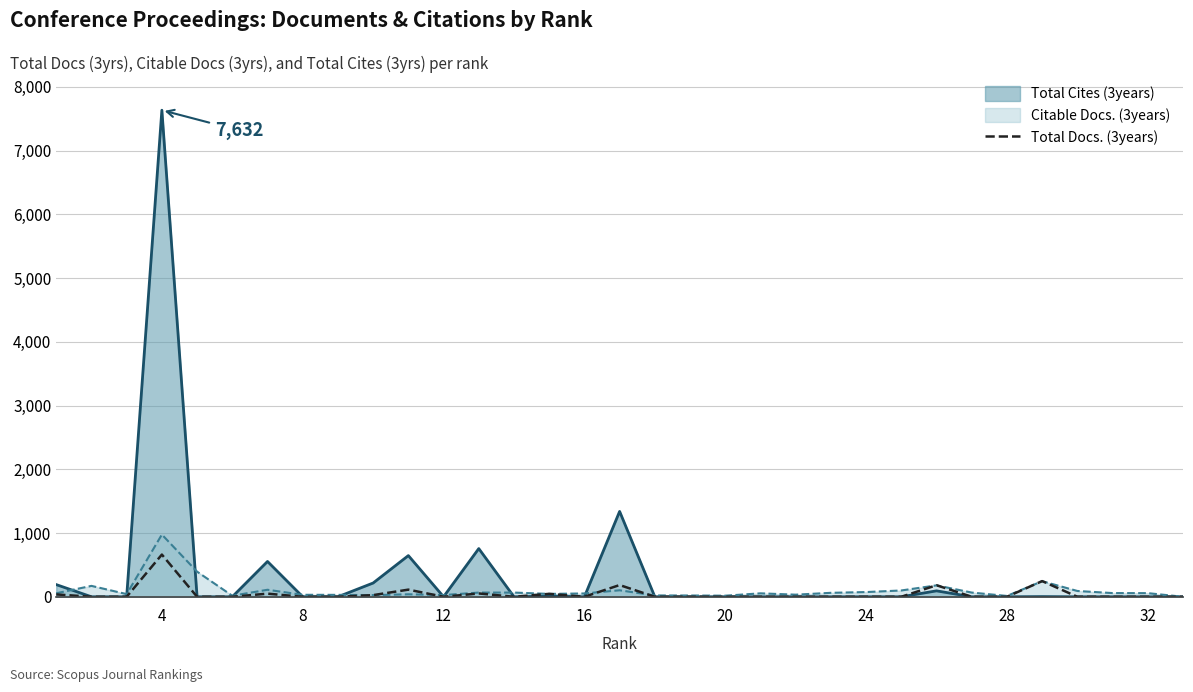

Count the number of data series in this chart.

3